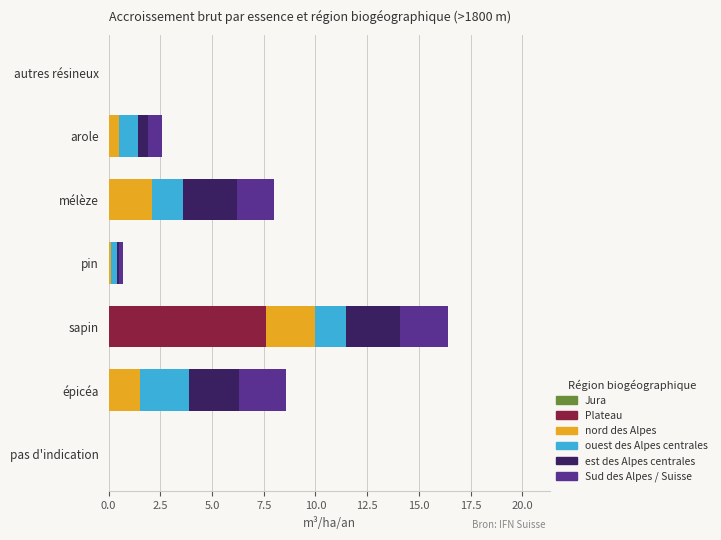

At which category is the sum across all series the highest?

sapin